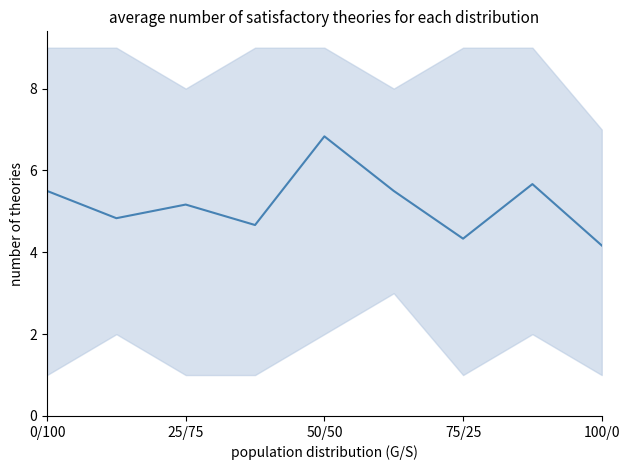

Where is the data nearest to the value 5?

25/75